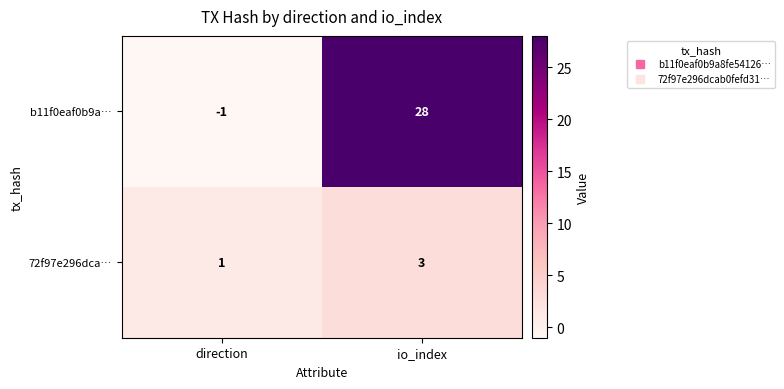

Where is 72f97e296dca… nearest to the value 2?

direction